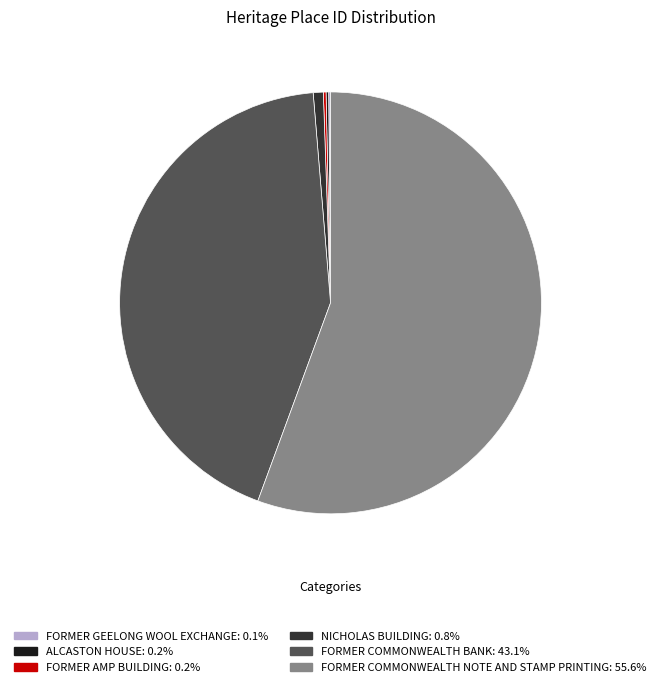

Which slice is the largest?

FORMER COMMONWEALTH NOTE AND STAMP PRINTING